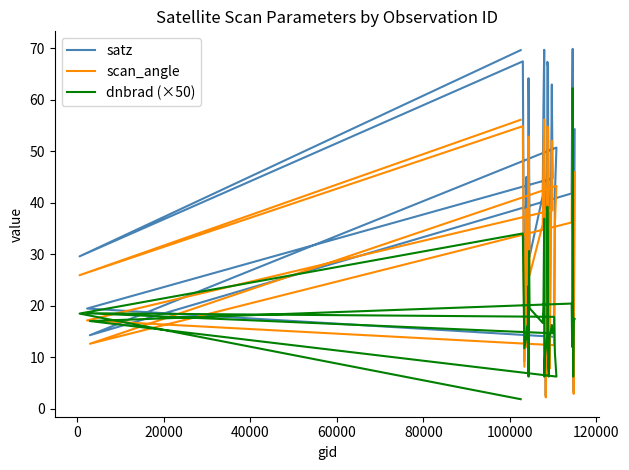

List the series in order of their overall mean, highest first.

satz, scan_angle, dnbrad (×50)